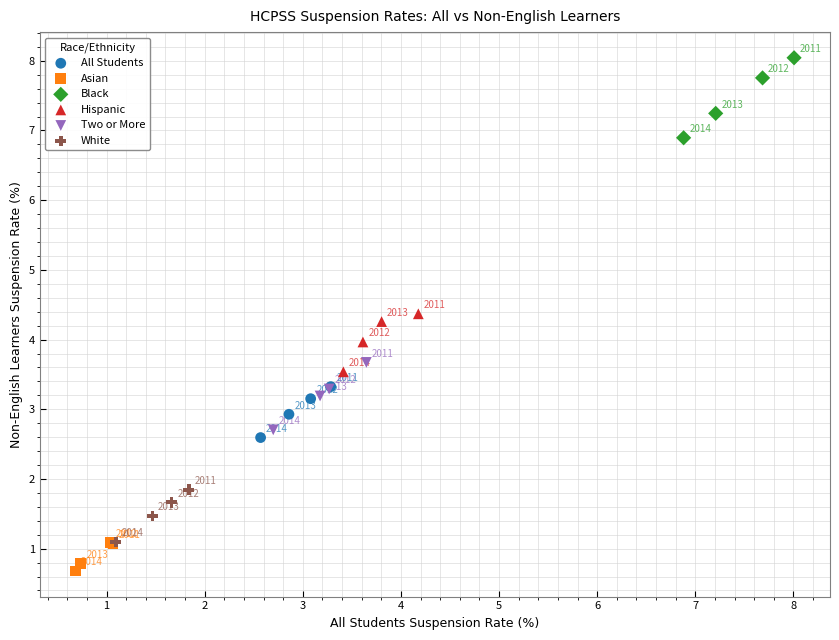

Which series has the widest spread of Y values?

Black